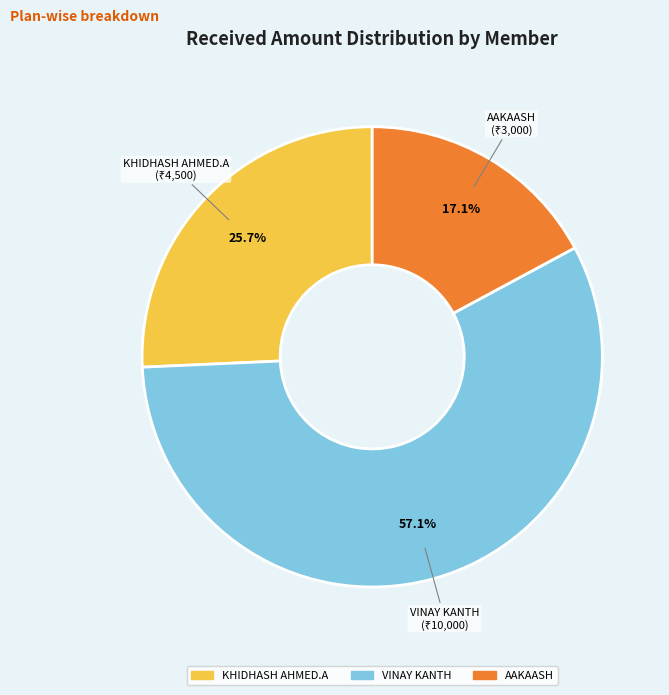

How many slices are in this pie chart?

3